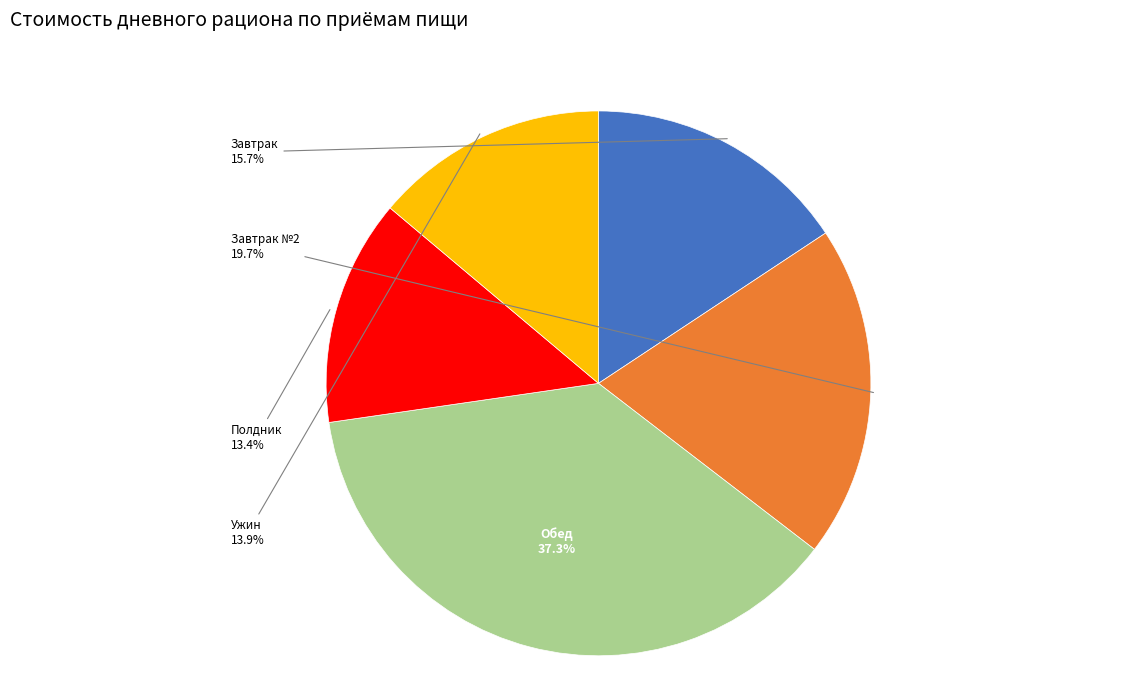

Approximately how many times larger is the value at Завтрак №2 compared to Завтрак?

1.3